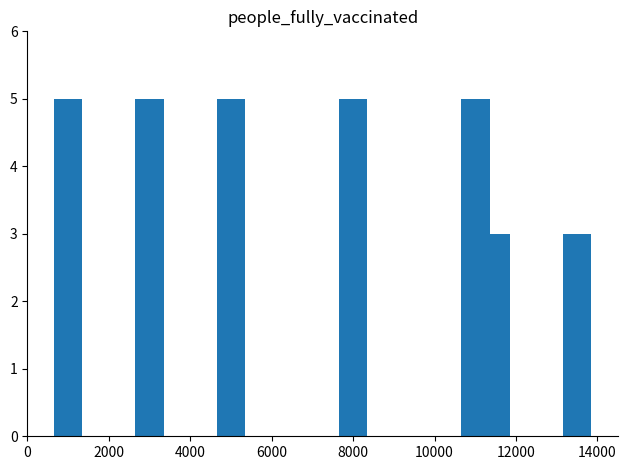

What is the sum of all values?

31